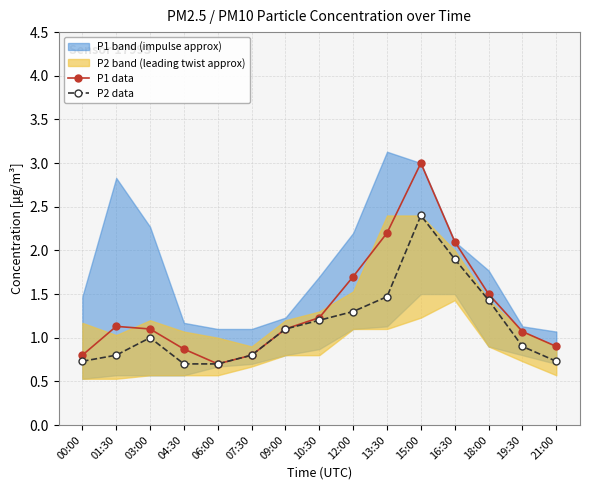

Count the number of categories in the chart.

15